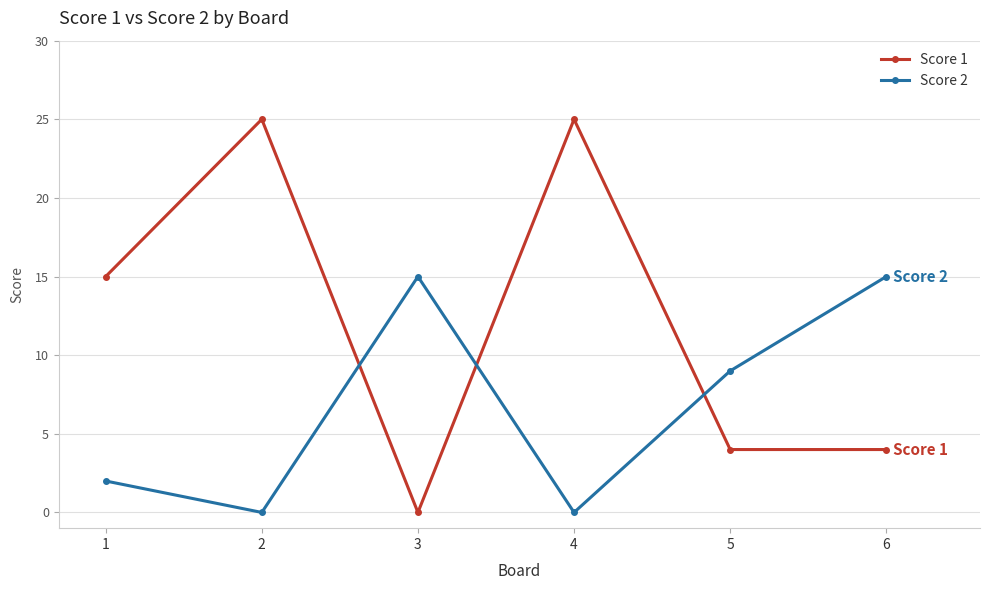

The Score 1 series shows 25 at 4. True or false?

True